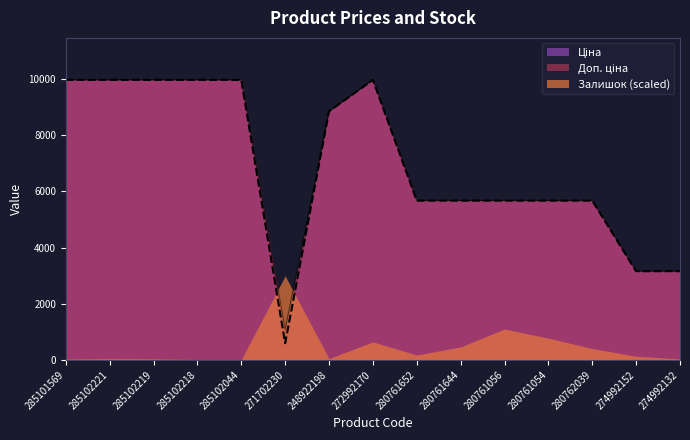

Which series has the largest total across all categories?

Доп. ціна